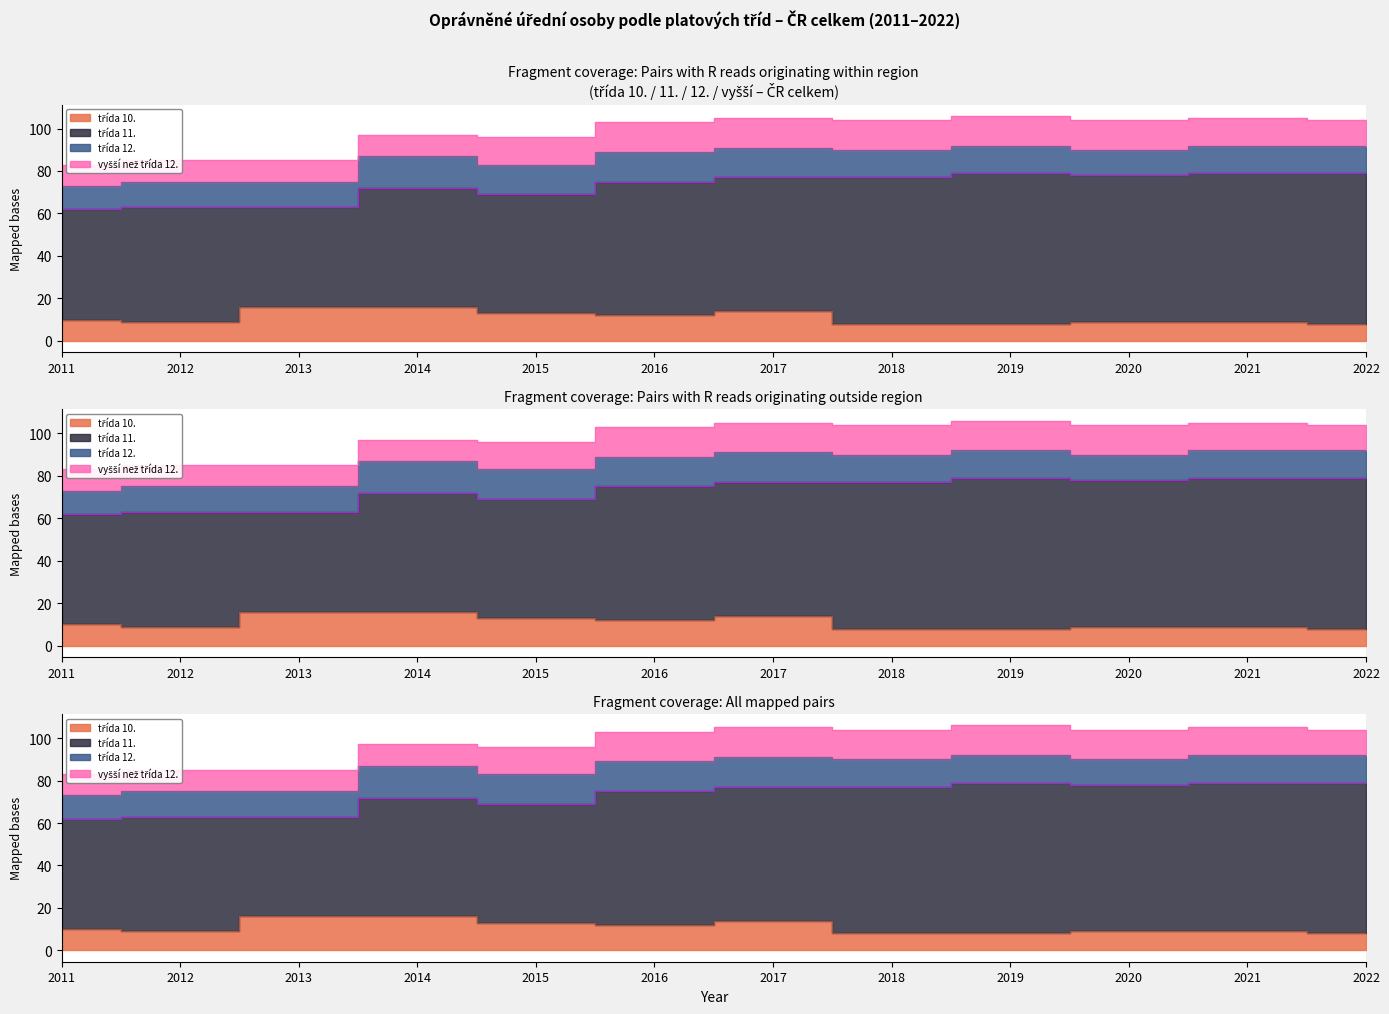

Reading left to right, what are all the values shown in this chart?

třída 10.: 10	9	16	16	13	12	14	8	8	9	9	8
třída 11.: 52	54	47	56	56	63	63	69	71	69	70	71
třída 12.: 11	12	12	15	14	14	14	13	13	12	13	13
vyšší než třída 12.: 10	10	10	10	13	14	14	14	14	14	13	12